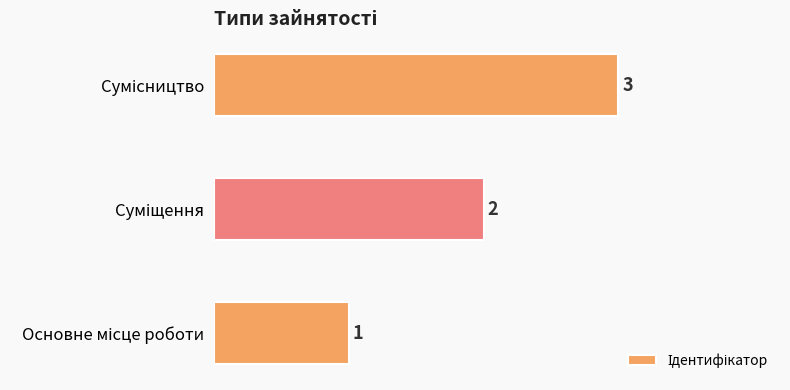

Does the chart contain stacked bars?

No